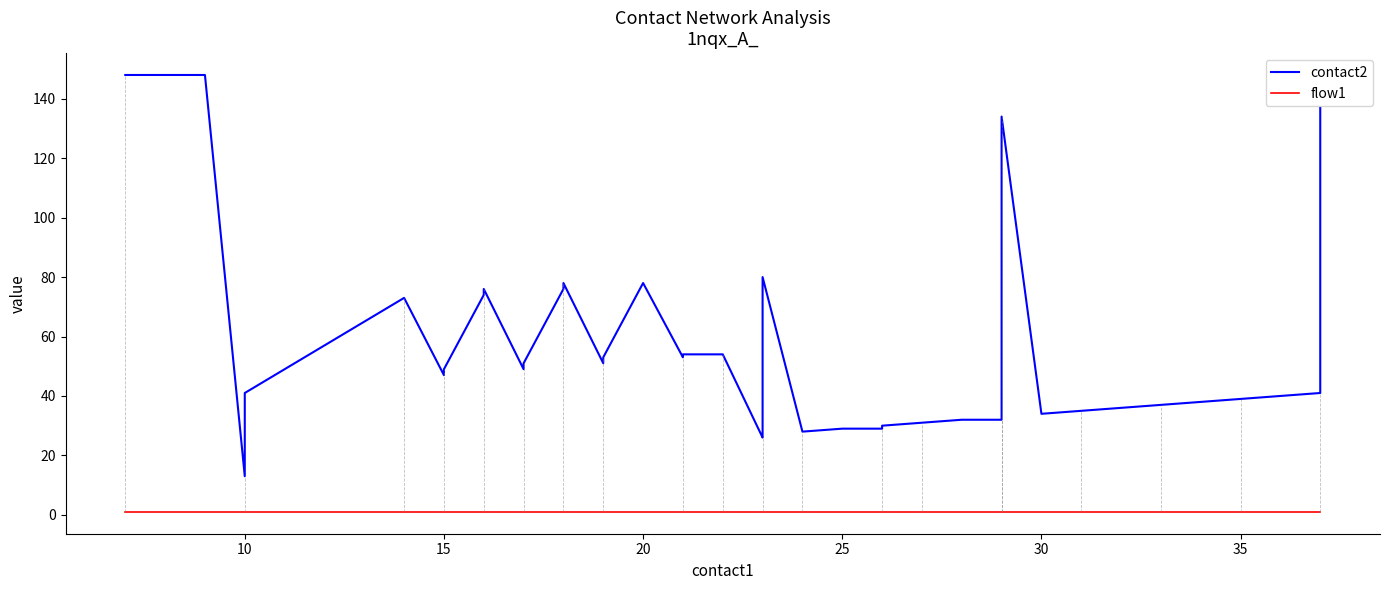

Is the value of flow1 at 32 greater than the value of contact2 at 19?

No